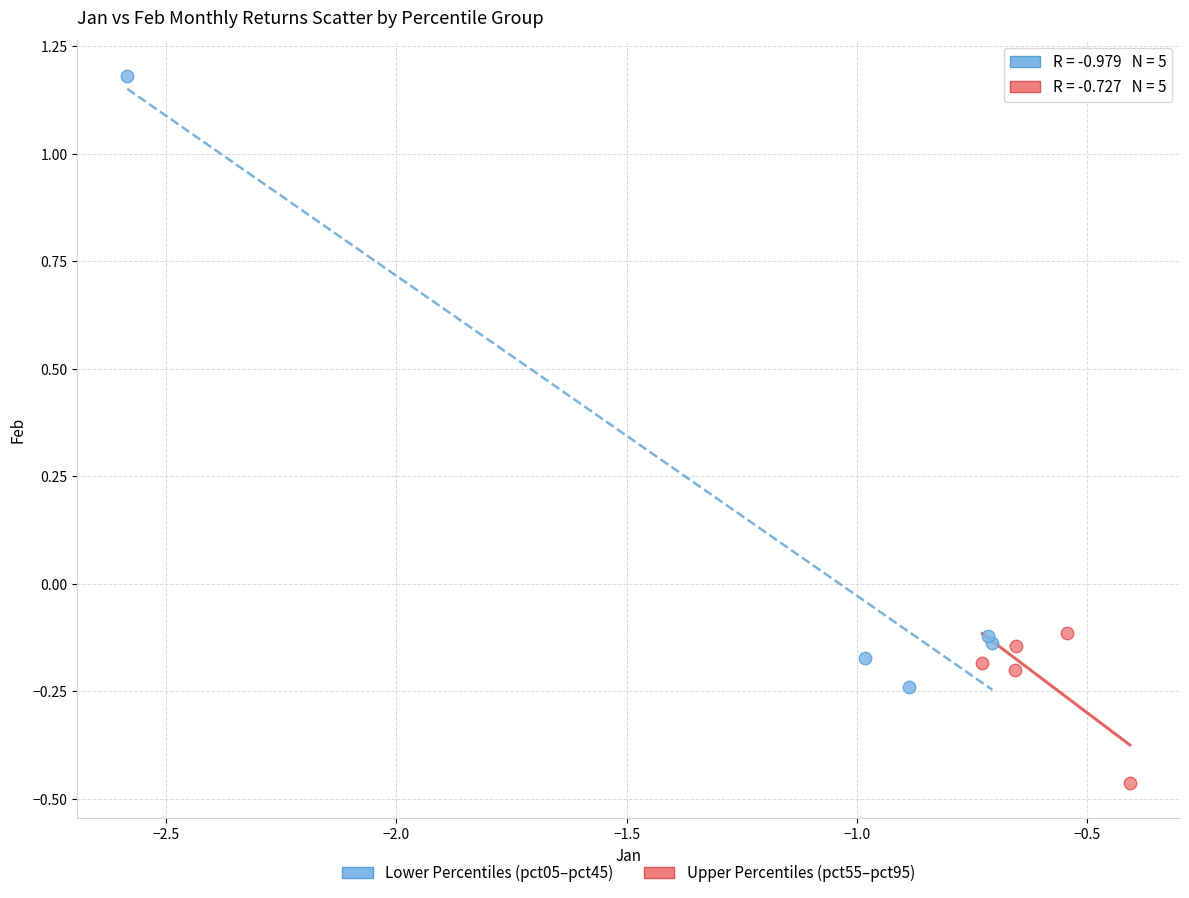

Which series contains the highest Y value?

Lower Percentiles (pct05–pct45)